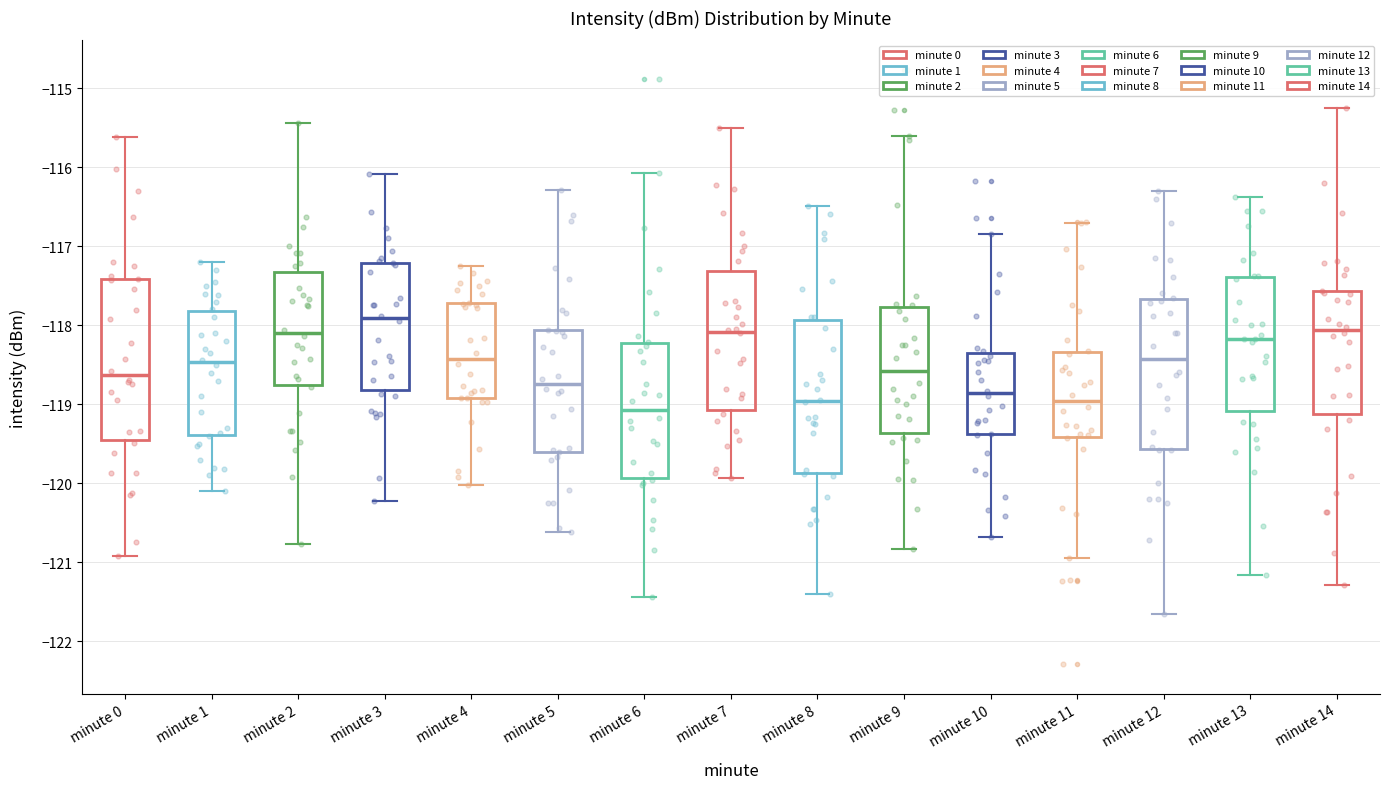

Reading left to right, transcribe this box plot: for each box, give where its median line is, the range the box spans, and where its two whiskers end, as read against the y-axis. The values are not printed on the chart, so give them approximately, as read against the axis.

minute 0: median -118.6, box -119.5 to -117.4, whiskers -120.9 to -115.6
minute 1: median -118.5, box -119.4 to -117.8, whiskers -120.1 to -117.2
minute 2: median -118.1, box -118.8 to -117.3, whiskers -120.8 to -115.4
minute 3: median -117.9, box -118.8 to -117.2, whiskers -120.2 to -116.1
minute 4: median -118.4, box -118.9 to -117.7, whiskers -120.0 to -117.2
minute 5: median -118.7, box -119.6 to -118.1, whiskers -120.6 to -116.3
minute 6: median -119.1, box -119.9 to -118.2, whiskers -121.4 to -116.1
minute 7: median -118.1, box -119.1 to -117.3, whiskers -119.9 to -115.5
minute 8: median -119.0, box -119.9 to -117.9, whiskers -121.4 to -116.5
minute 9: median -118.6, box -119.4 to -117.8, whiskers -120.8 to -115.6
minute 10: median -118.9, box -119.4 to -118.3, whiskers -120.7 to -116.8
minute 11: median -119.0, box -119.4 to -118.3, whiskers -120.9 to -116.7
minute 12: median -118.4, box -119.6 to -117.7, whiskers -121.7 to -116.3
minute 13: median -118.2, box -119.1 to -117.4, whiskers -121.2 to -116.4
minute 14: median -118.1, box -119.1 to -117.6, whiskers -121.3 to -115.3